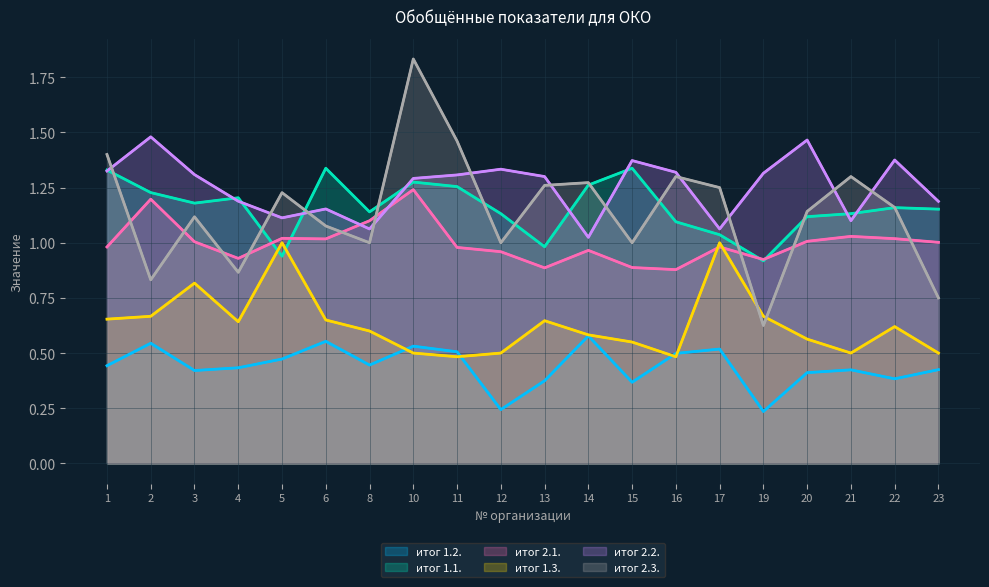

True or false: итог 1.2. has a value of 0.2 at 11.

False